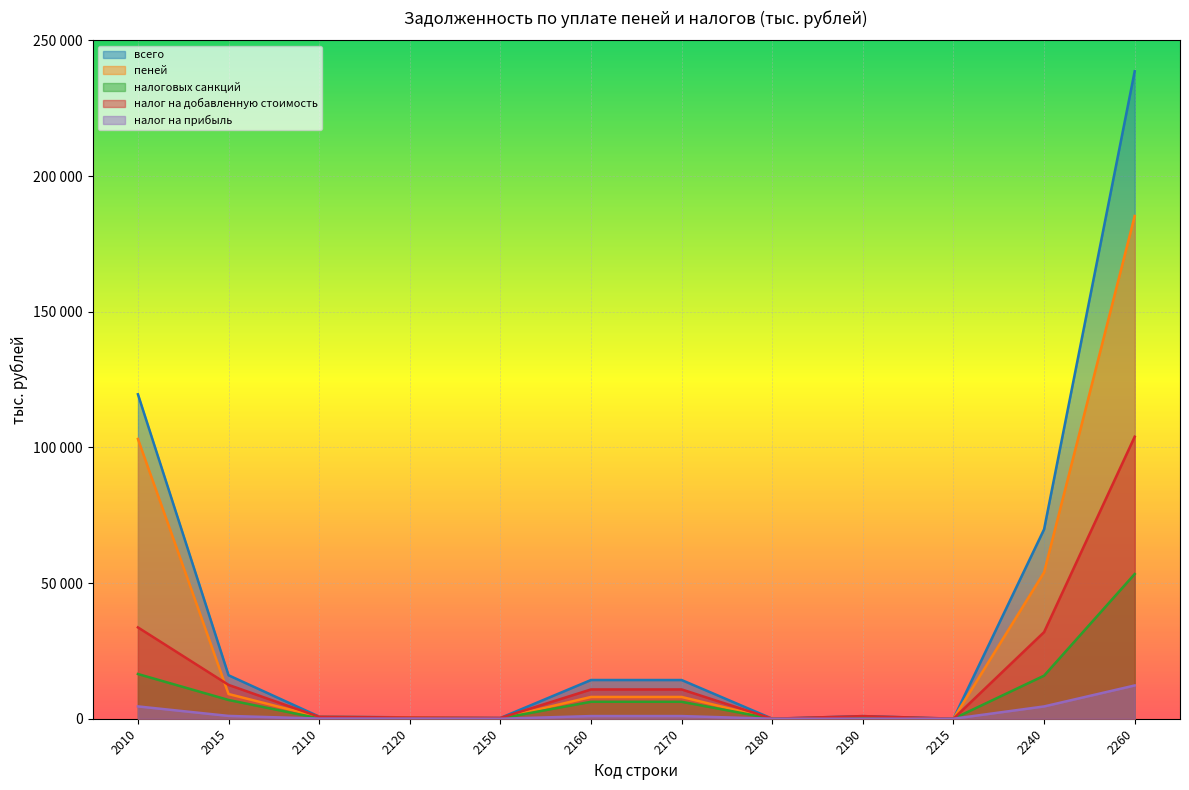

Which series ends up on top after the final intersection of налог на добавленную стоимость and налоговых санкций?

налог на добавленную стоимость